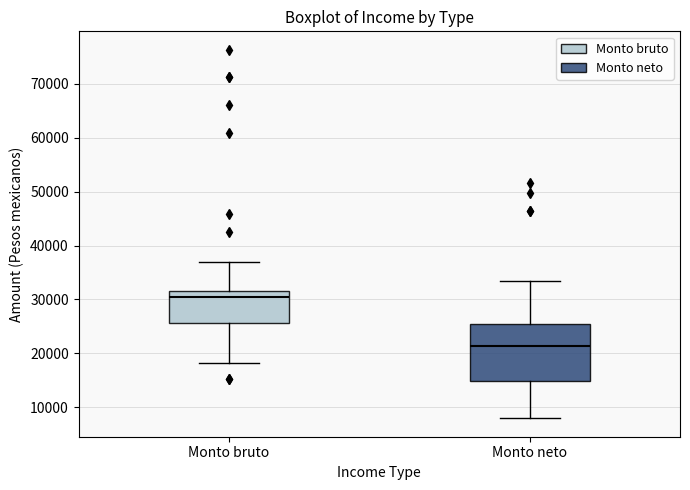

Which box has the lowest median line?

Monto neto